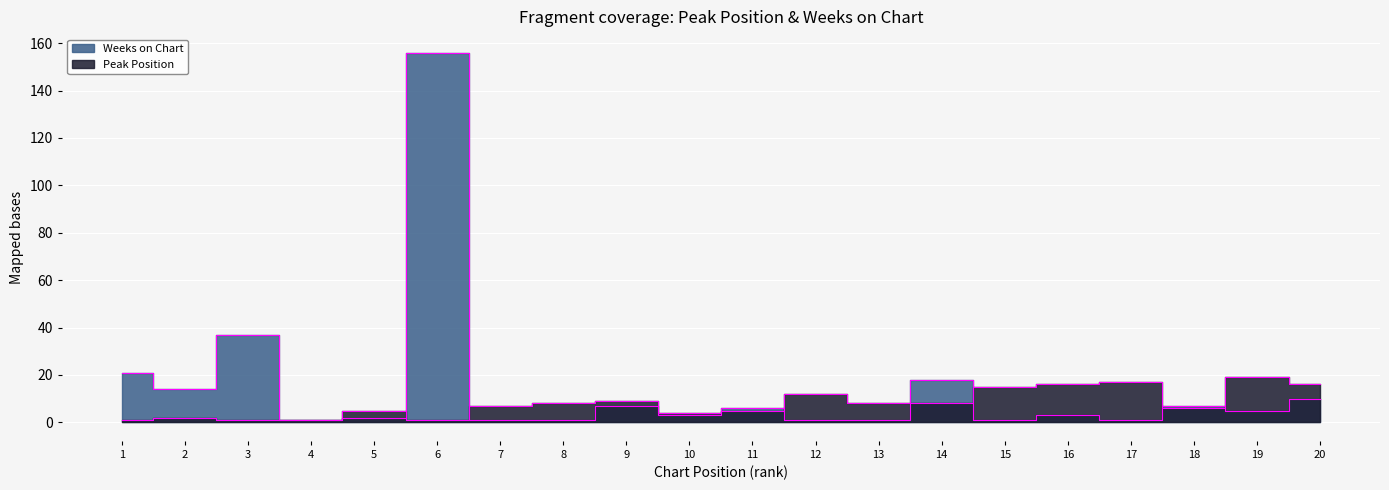

Which series has the widest spread of values?

Weeks on Chart